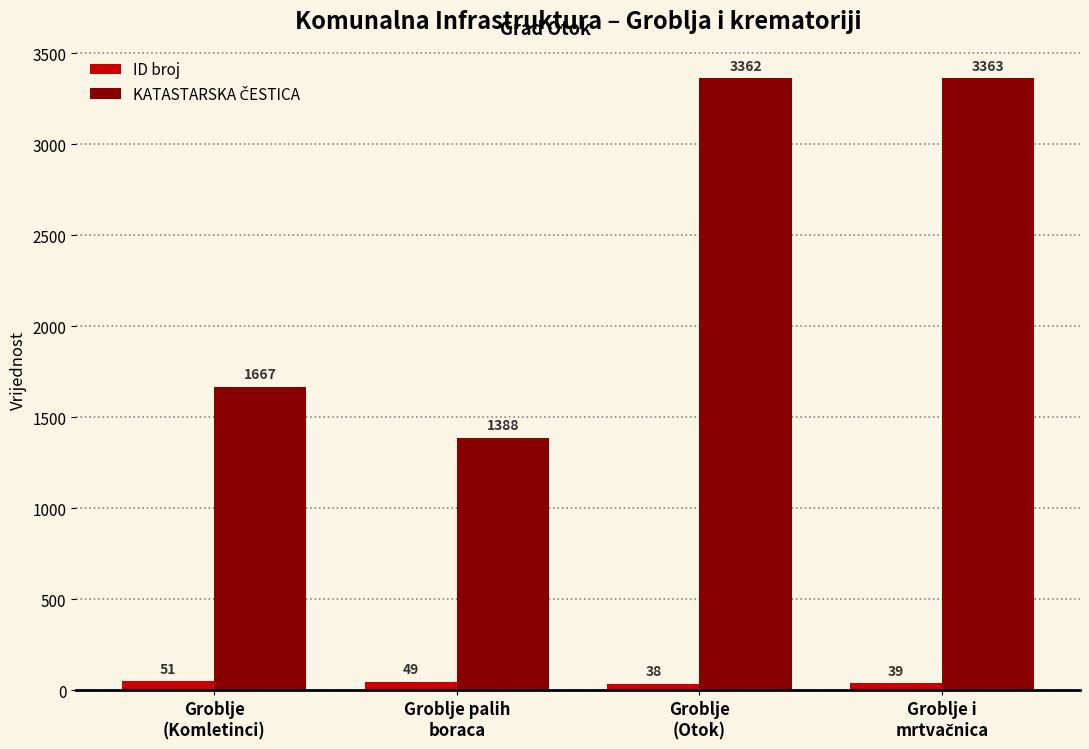

What is the minimum value shown in the chart?

38